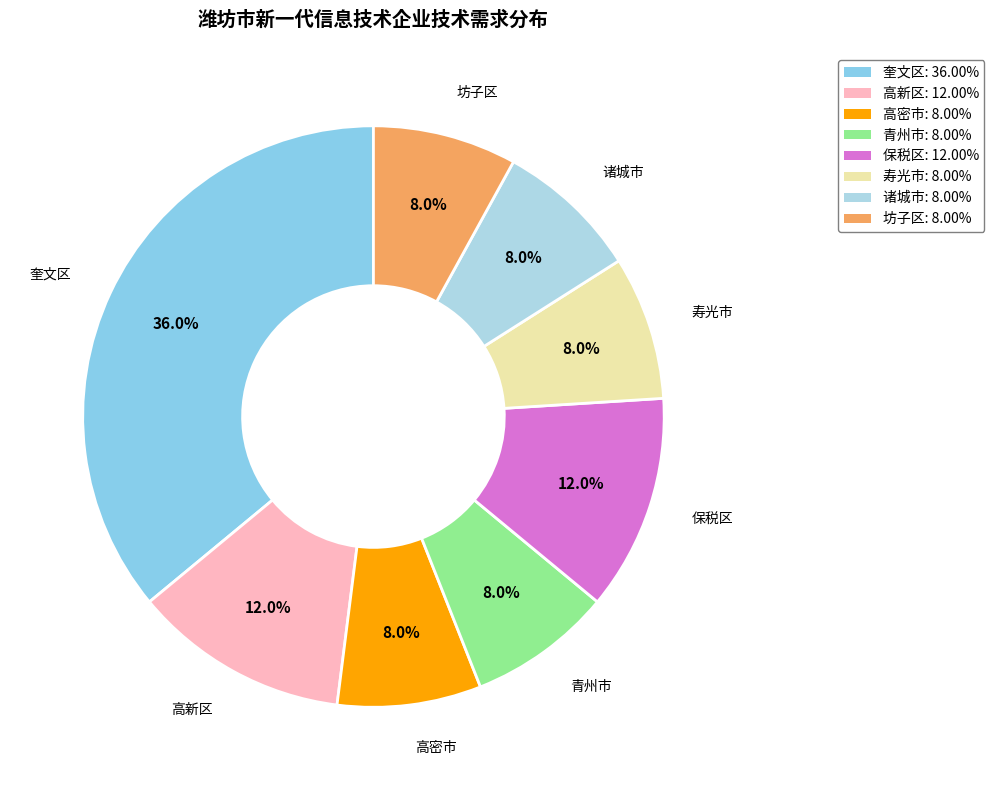

Which slice is the largest?

奎文区